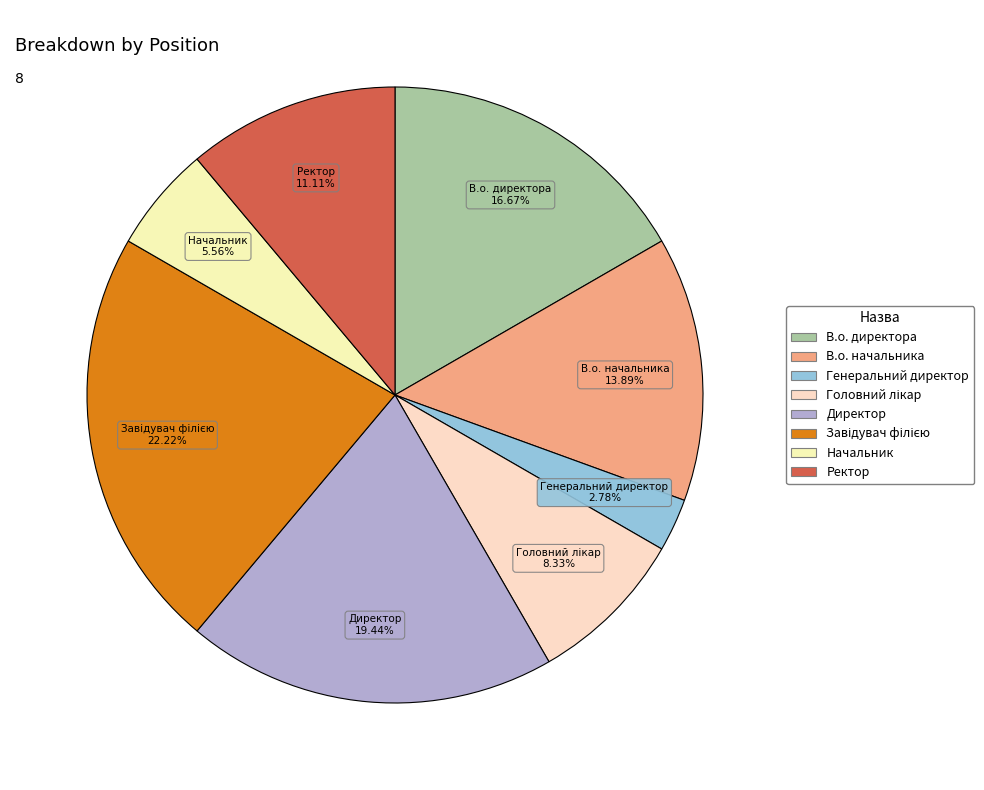

To the nearest percent, what is the combined percentage of В.о. директора and Директор?

36%